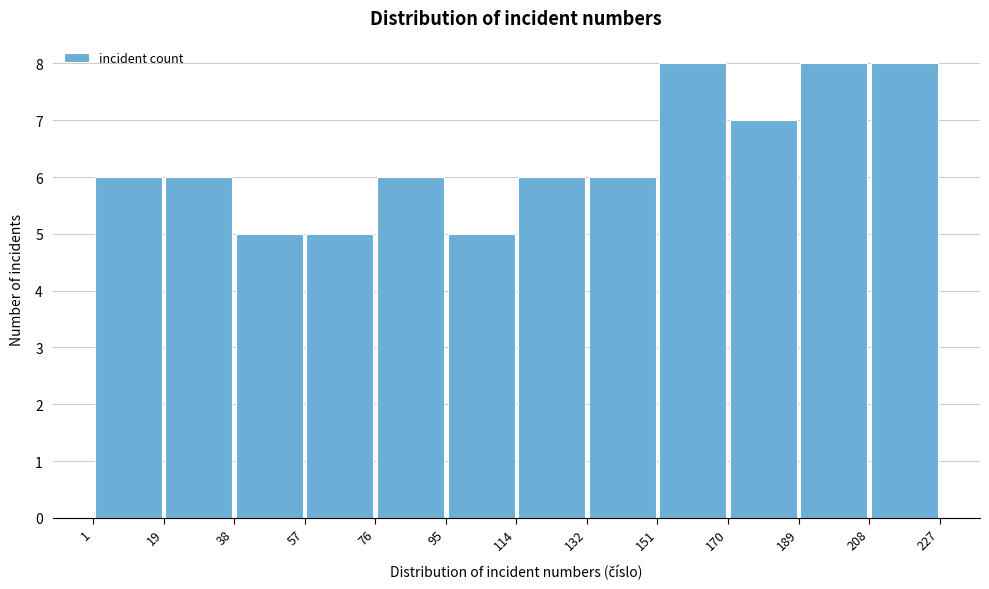

Reading left to right, list every bar in this chart as the range it spans on the x-axis followed by its height. The values are not printed on the chart, so give them approximately, as read against the axis.

1 to 19: 6
19 to 38: 6
38 to 57: 5
57 to 76: 5
76 to 95: 6
95 to 114: 5
114 to 132: 6
132 to 151: 6
151 to 170: 8
170 to 189: 7
189 to 208: 8
208 to 227: 8